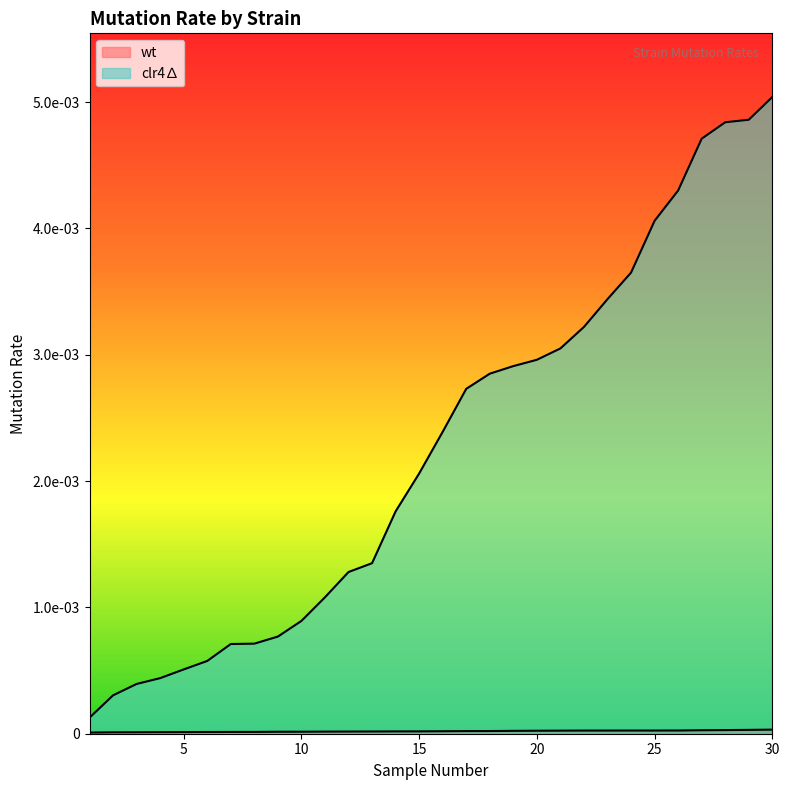

At 29, list the series in order from largest to smallest.

clr4∆, wt